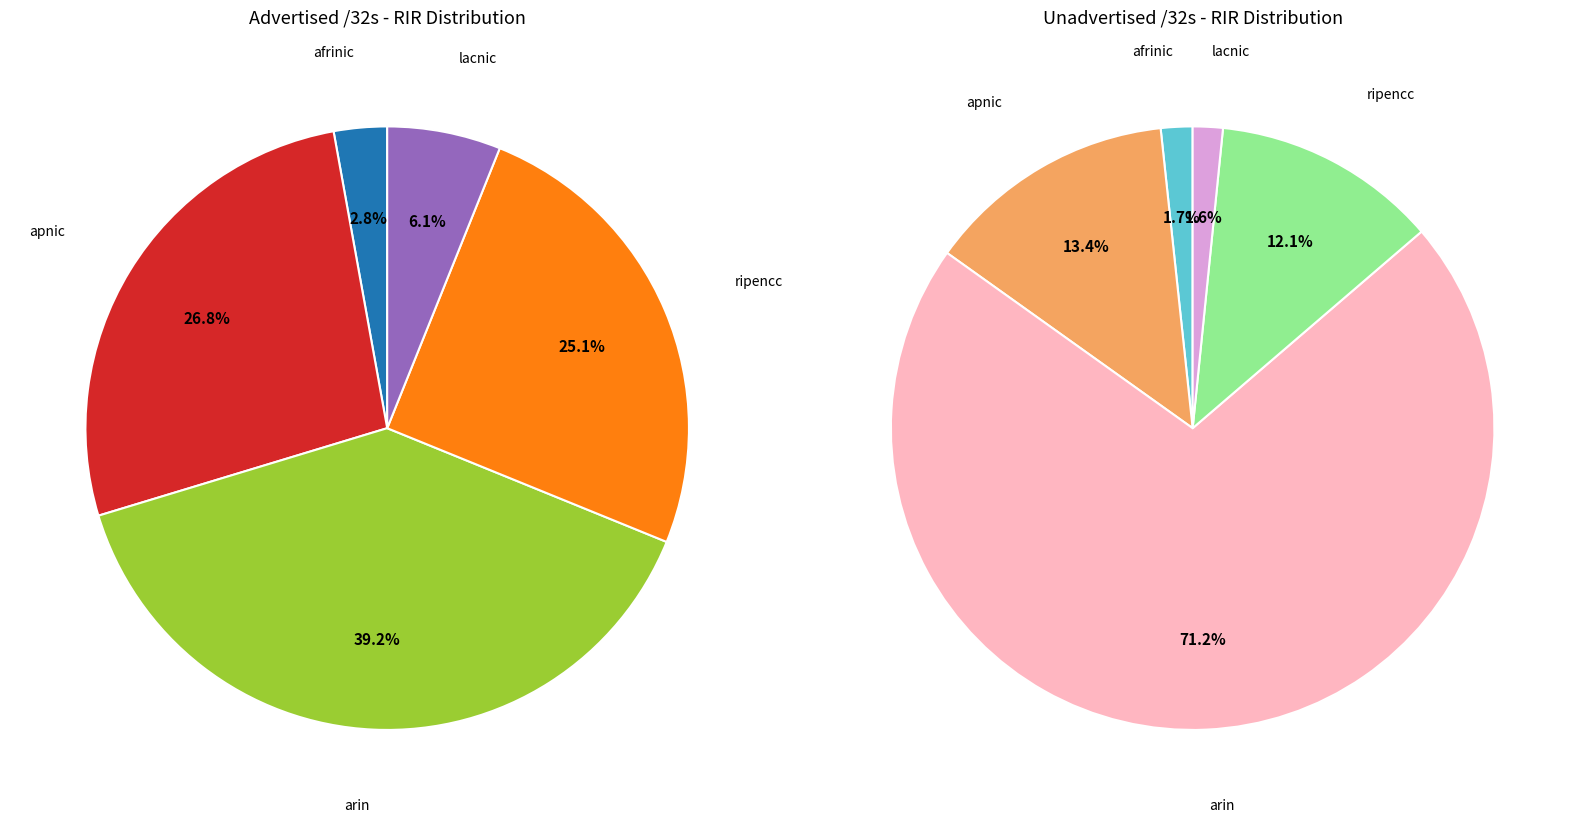

Do apnic and lacnic together represent more than half of the pie?

No